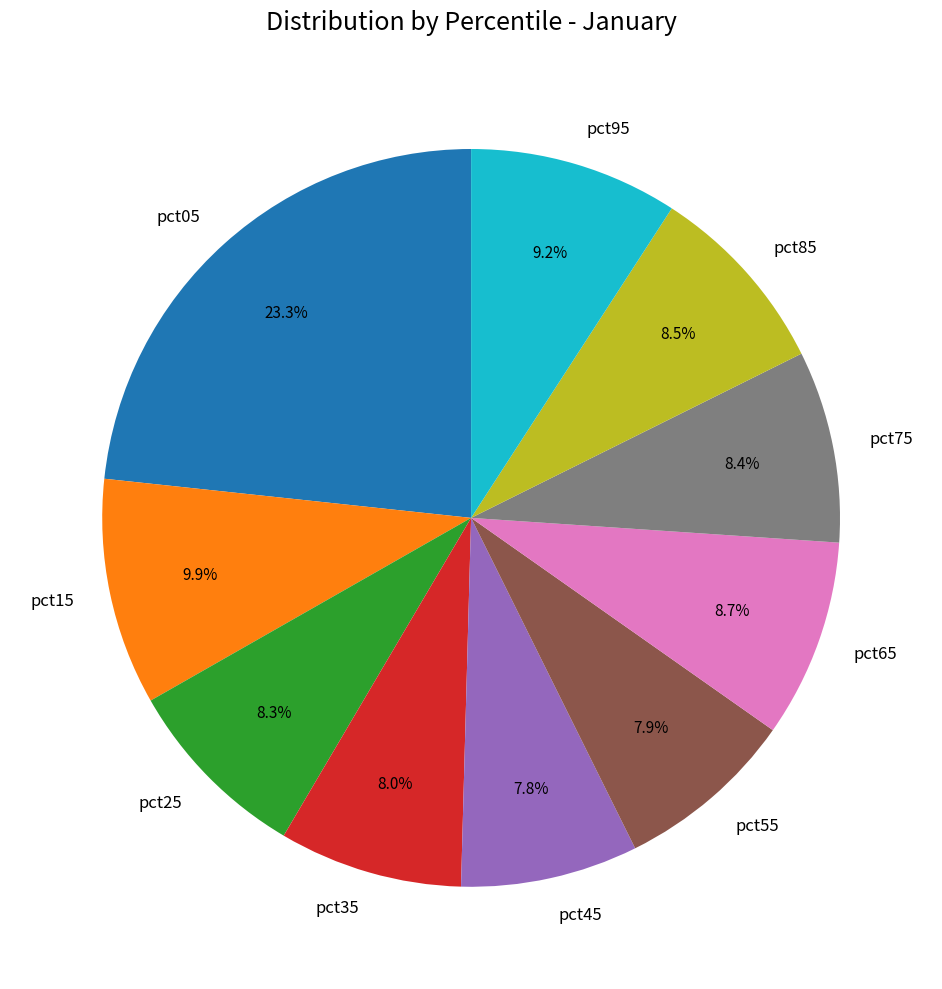

True or false: pct15 accounts for 10% of the total.

True